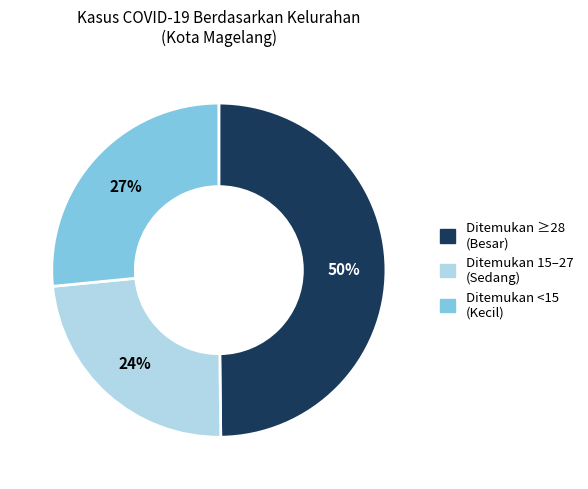

Do Ditemukan 15–27 (Sedang) and Ditemukan <15 (Kecil) together represent more than half of the pie?

Yes